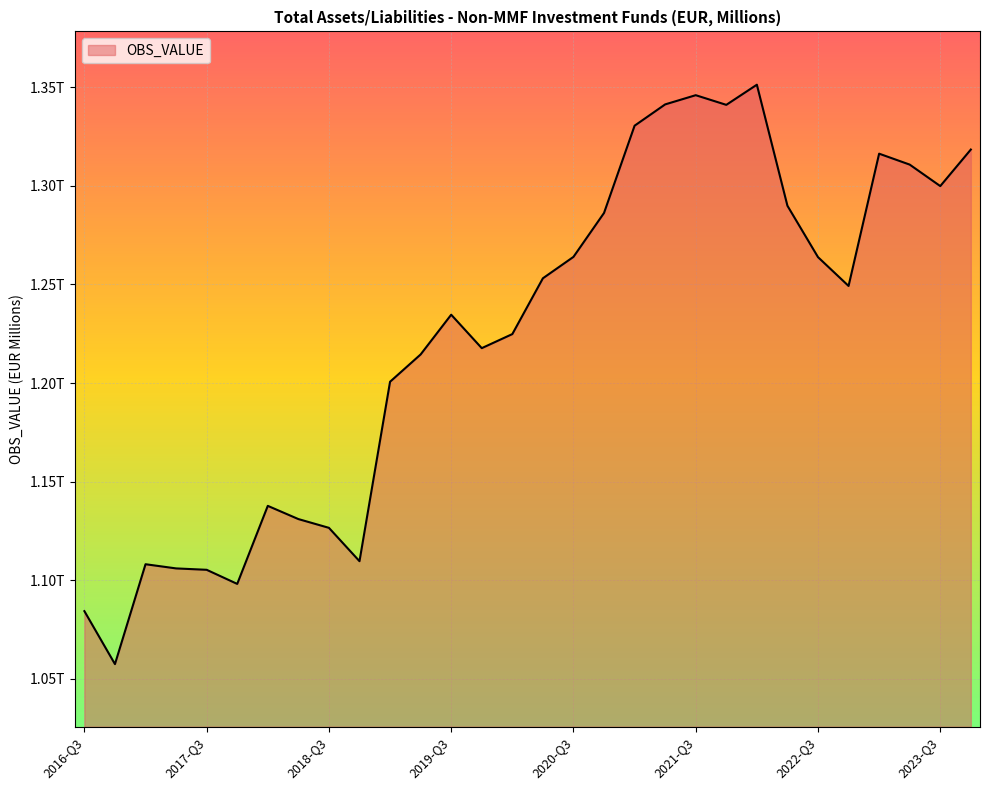

Does the chart have visible grid lines?

Yes